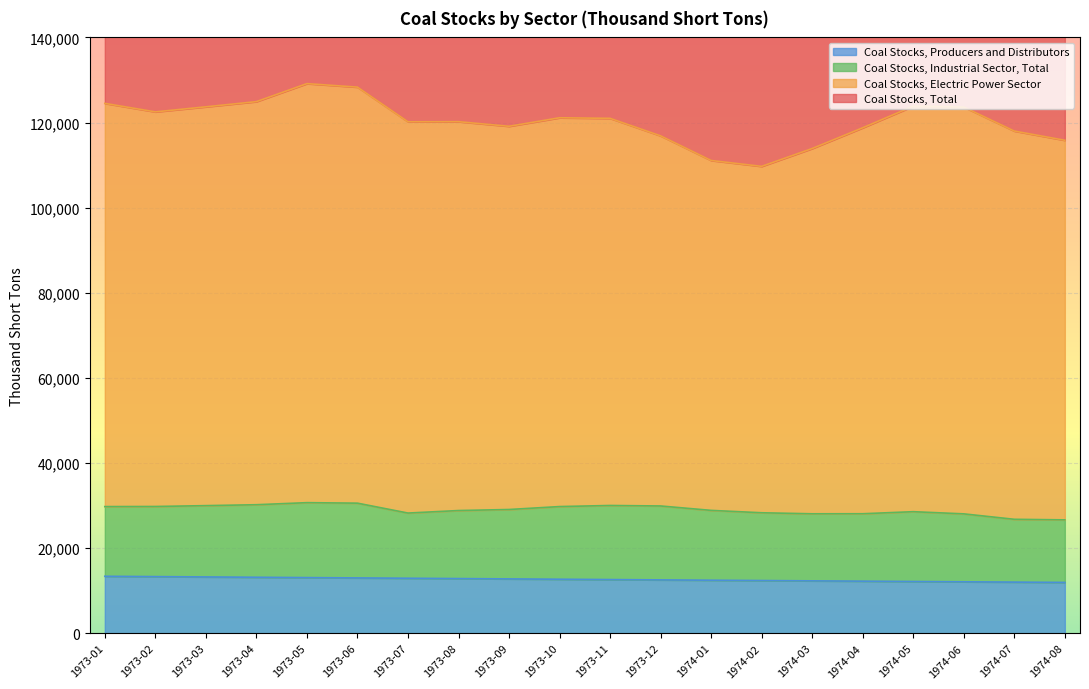

What is the difference between the maximum and second lowest values in the Coal Stocks, Producers and Distributors series?

1369